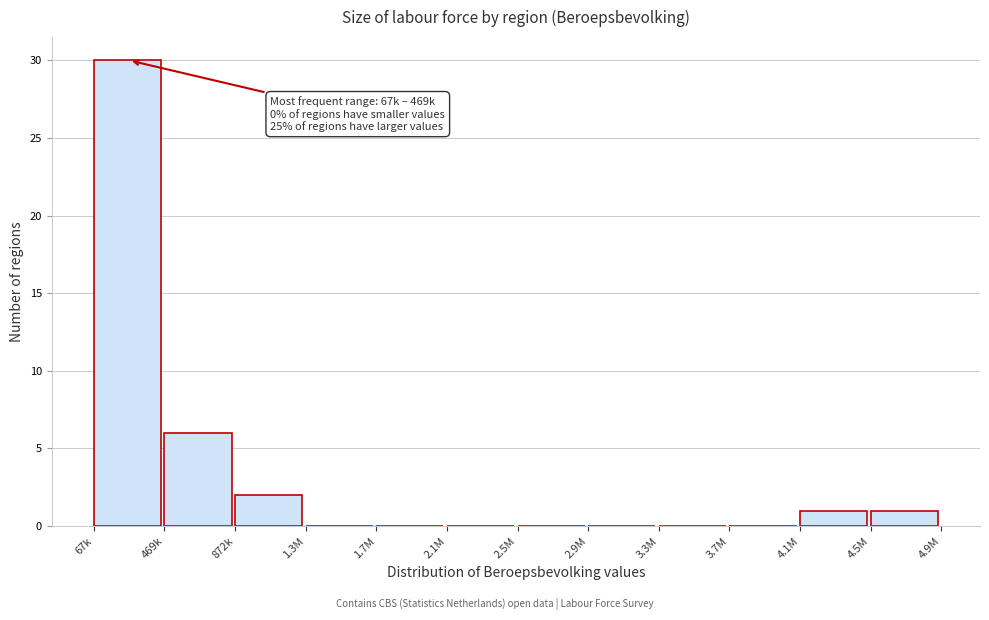

Reading left to right, extract all data points from this chart.

67k=30	469k=6	872k=2	1.3M=0	1.7M=0	2.1M=0	2.5M=0	2.9M=0	3.3M=0	3.7M=0	4.1M=1	4.5M=1